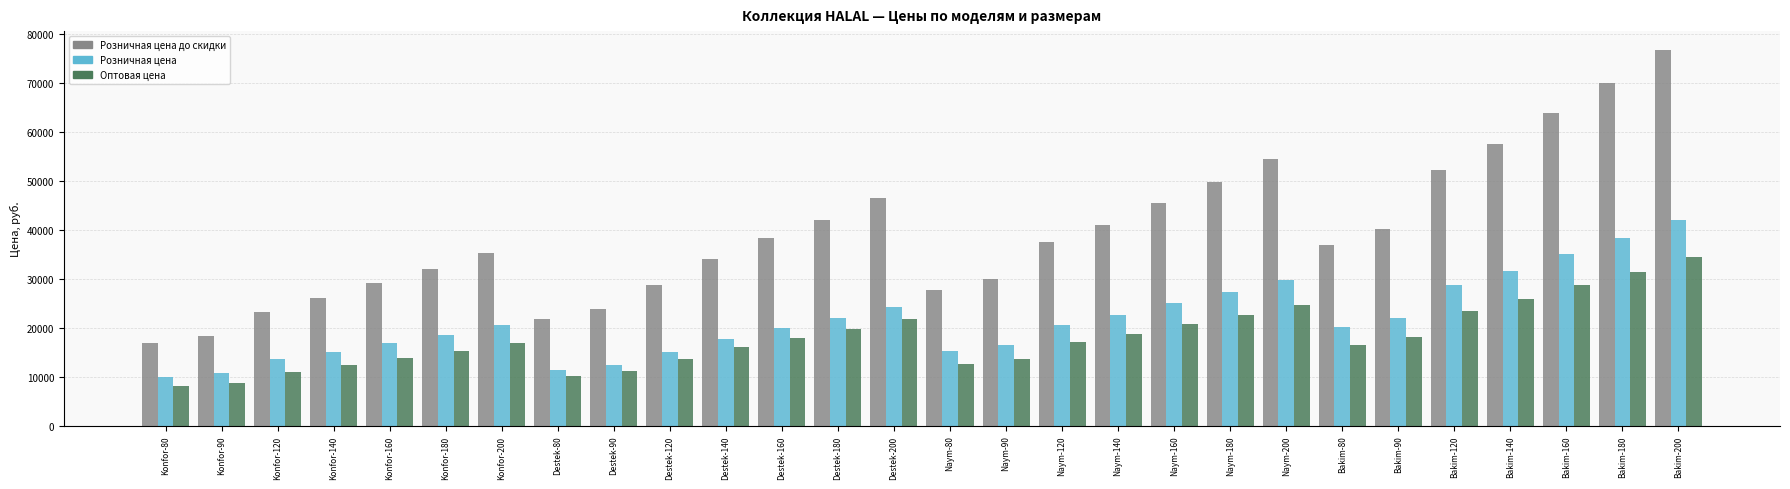

Which series has the largest range (max minus min)?

Розничная цена до скидки